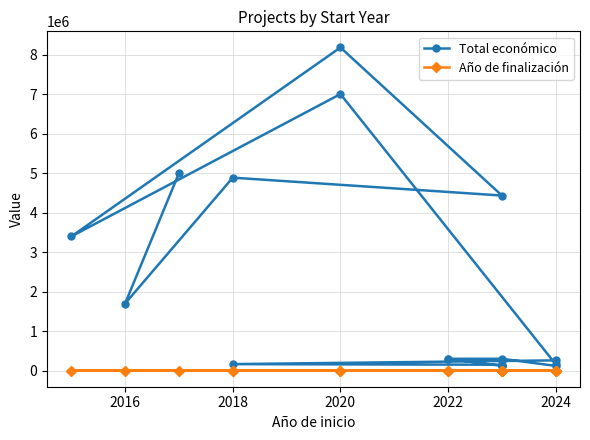

At how many categories does at least one series exceed 992480?

7